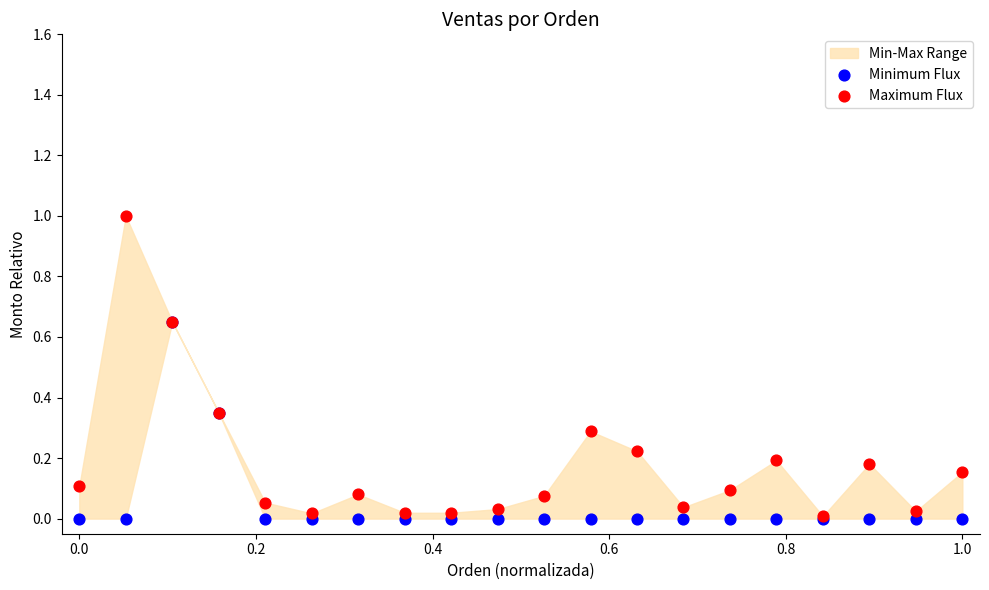

Which series has the largest Y range (max minus min)?

Maximum Flux